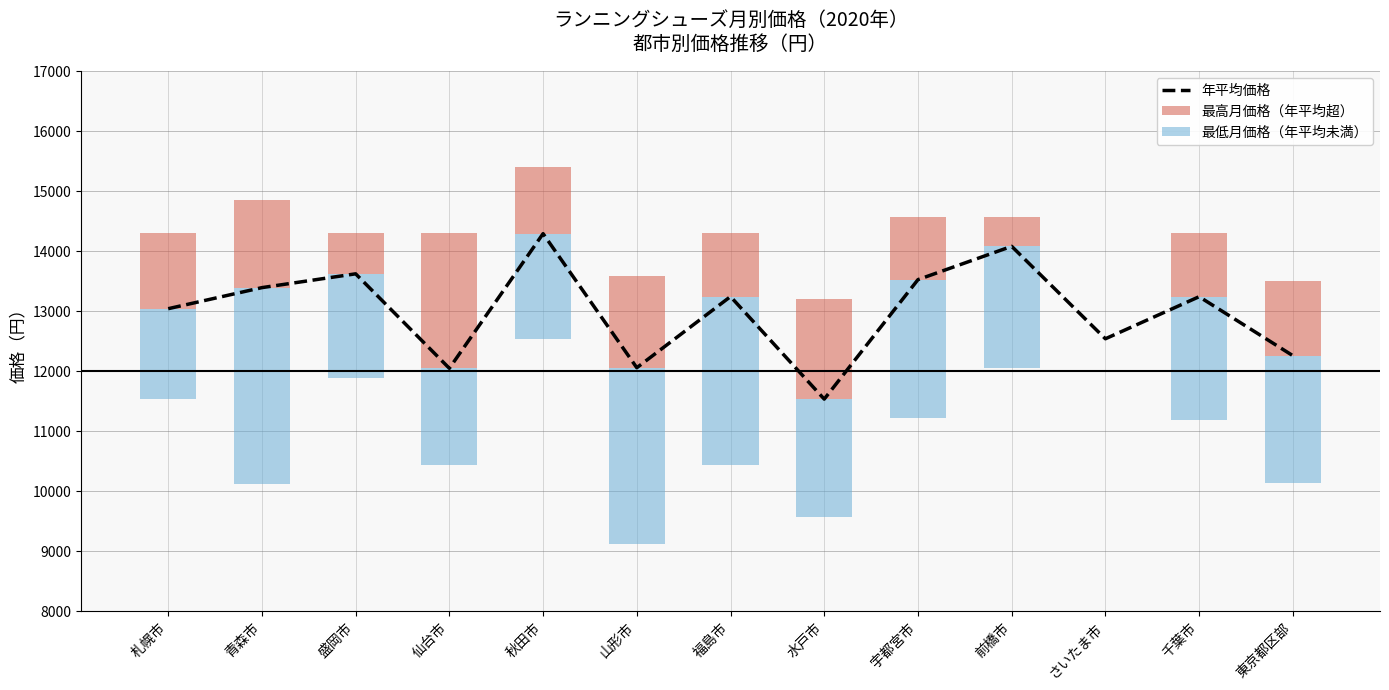

Reading left to right, extract all data points from this chart.

13041	13392	13622	12048	14291	12058	13243	11535	13525	14080	12540	13241	12259